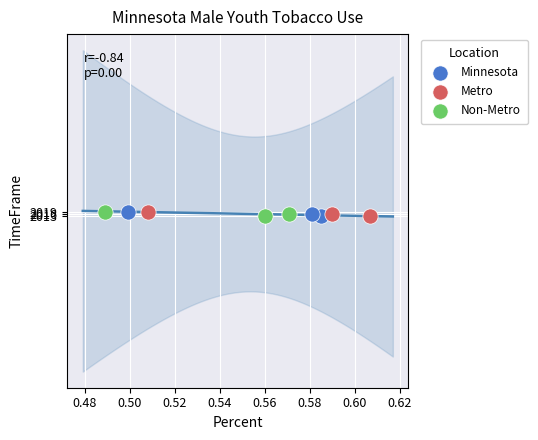

What are all the series names shown in the legend?

Minnesota, Metro, Non-Metro